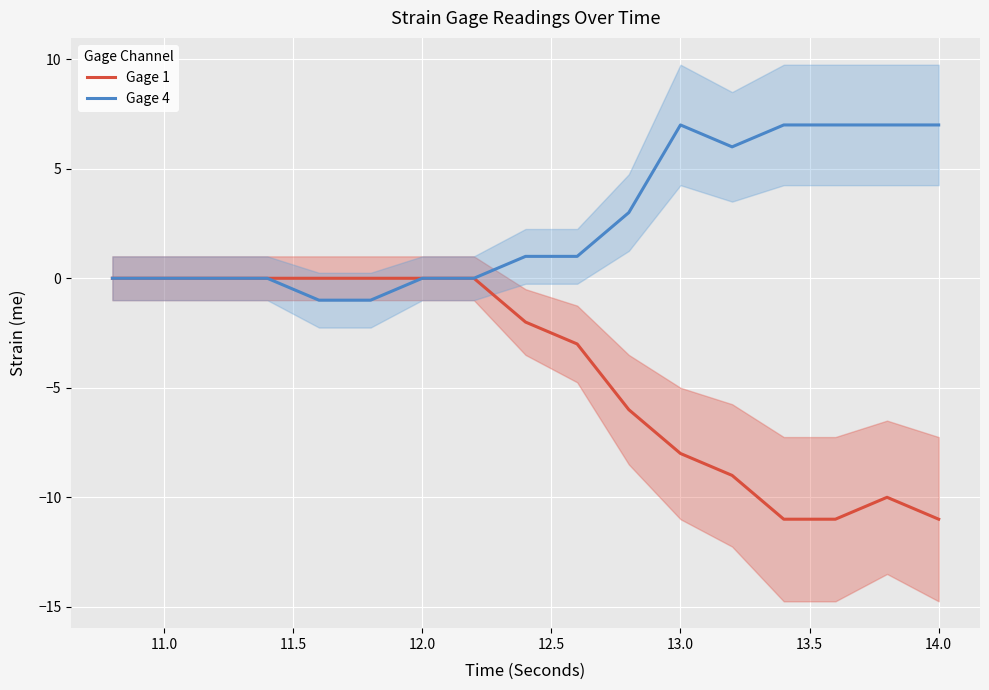

Does the chart display data point markers on the line(s)?

No